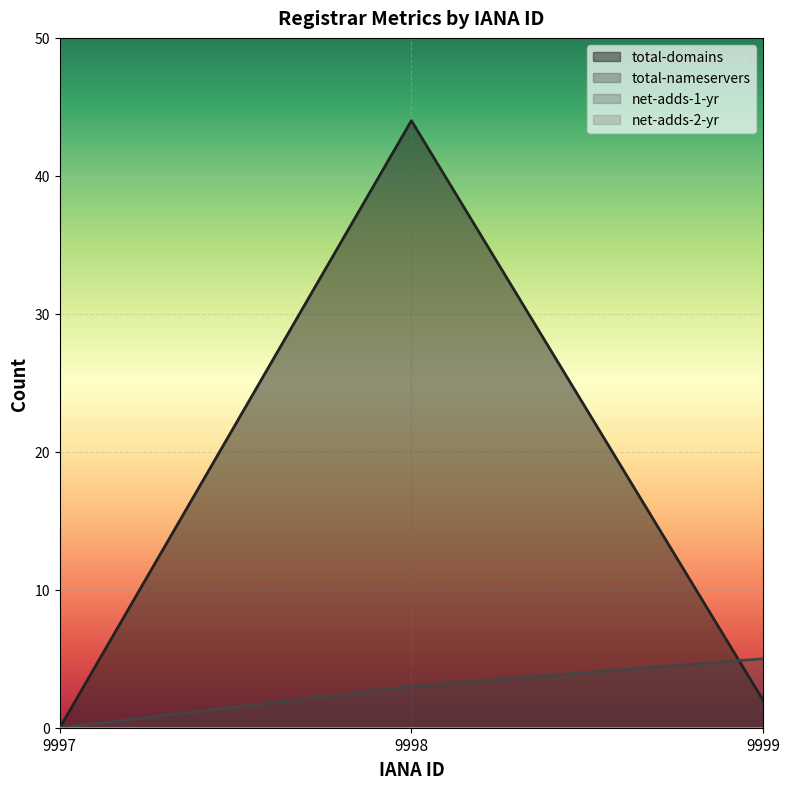

How many data points in total-domains are above 2?

1